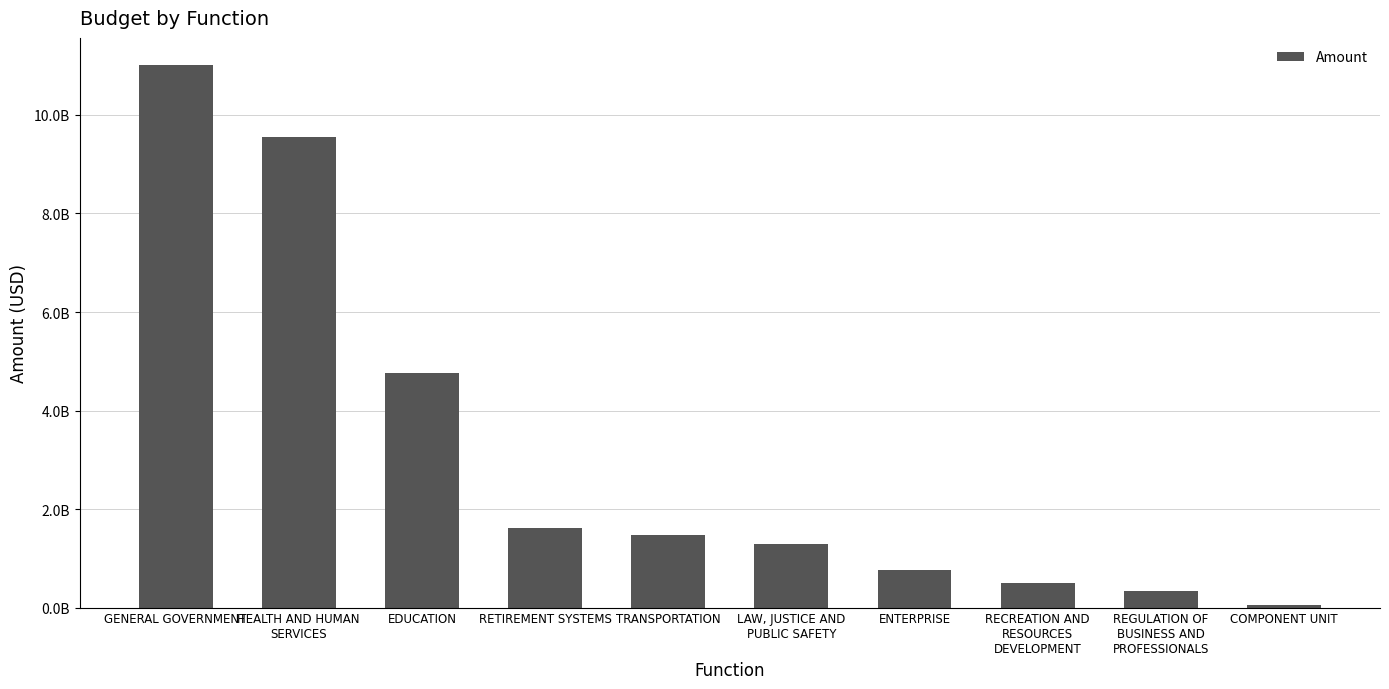

Are the bars horizontal?

No